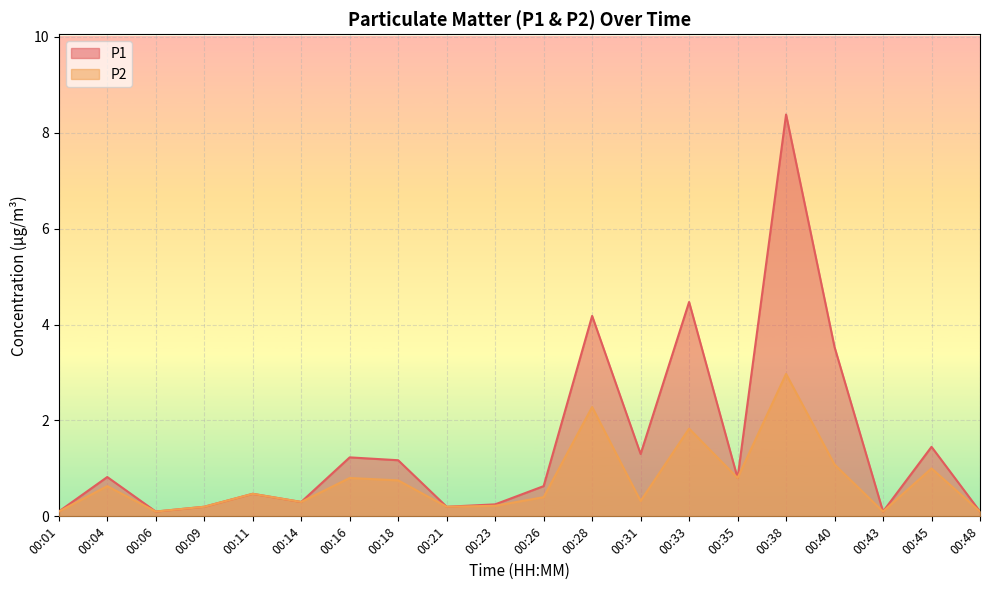

What is the difference between the maximum and second lowest values in the P2 series?

2.9